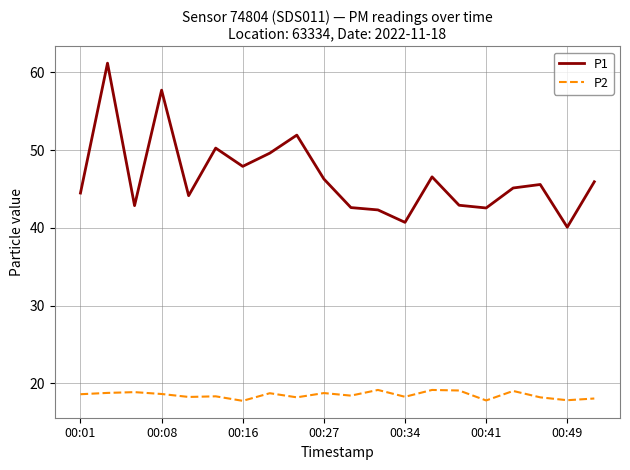

True or false: P1 and P2 cross at least once.

False